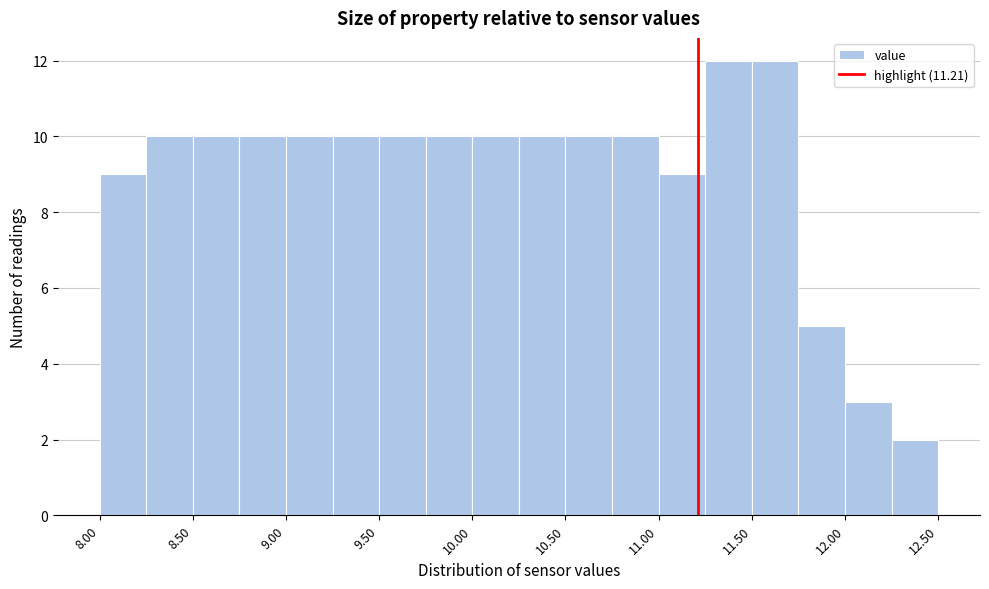

Reading left to right, transcribe this chart: for each bar, give the range it covers on the x-axis and its height. The values are not printed on the chart, so give them approximately, as read against the axis.

8.00 to 8.25: 9
8.25 to 8.50: 10
8.50 to 8.75: 10
8.75 to 9.00: 10
9.00 to 9.25: 10
9.25 to 9.50: 10
9.50 to 9.75: 10
9.75 to 10.00: 10
10.00 to 10.25: 10
10.25 to 10.50: 10
10.50 to 10.75: 10
10.75 to 11.00: 10
11.00 to 11.25: 9
11.25 to 11.50: 12
11.50 to 11.75: 12
11.75 to 12.00: 5
12.00 to 12.25: 3
12.25 to 12.50: 2